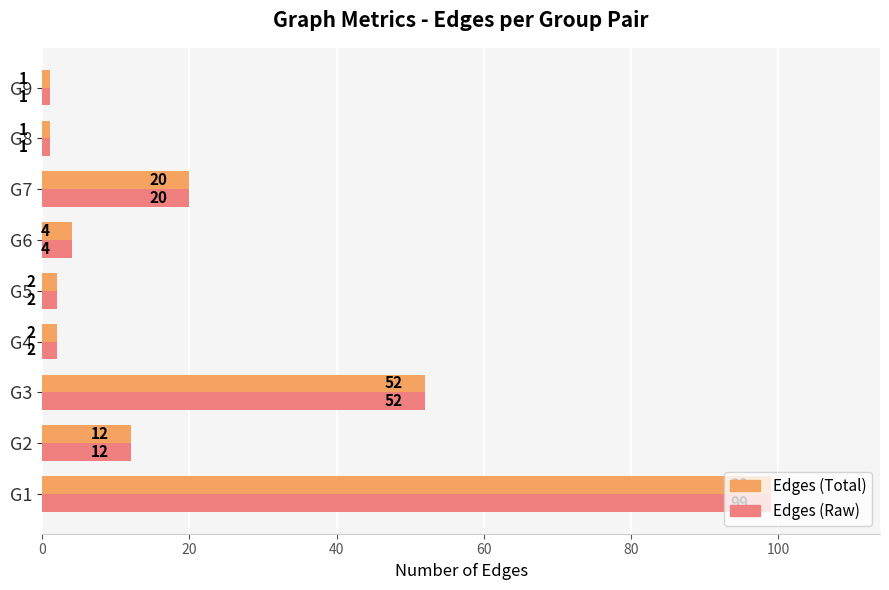

Is the value of Edges (Raw) at G1 greater than the value of Edges (Total) at G3?

Yes